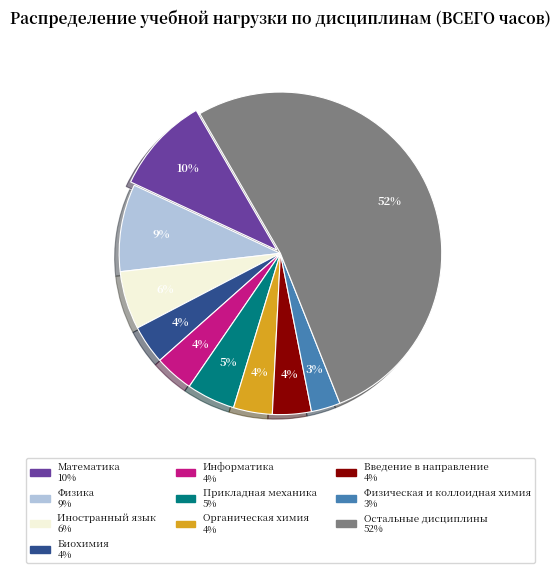

To the nearest percent, what is the difference between the largest and smallest slice percentages?

49%